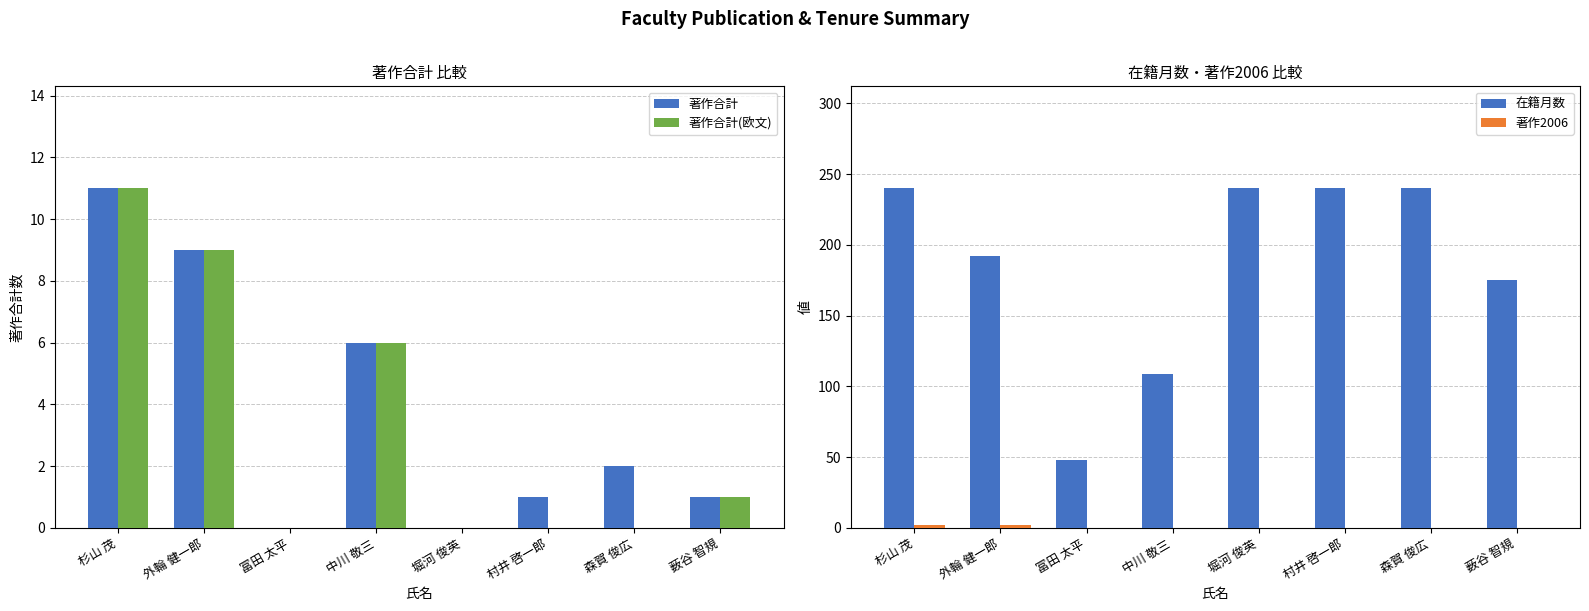

List the labels in order of 著作合計 value, largest first.

杉山 茂, 外輪 健一郎, 中川 敬三, 森賀 俊広, 村井 啓一郎, 薮谷 智規, 冨田 太平, 堀河 俊英